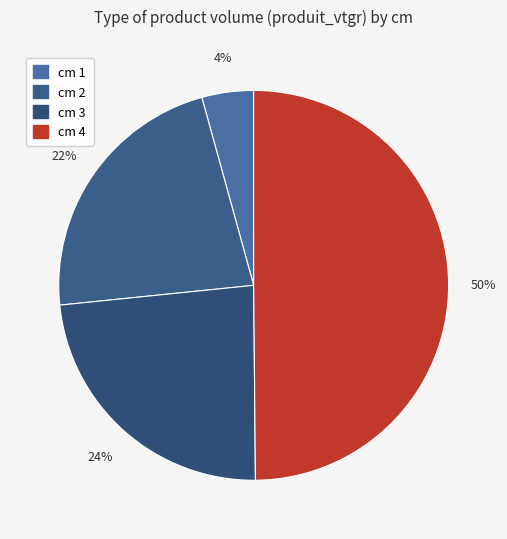

What is the smallest slice in the pie chart?

cm 1